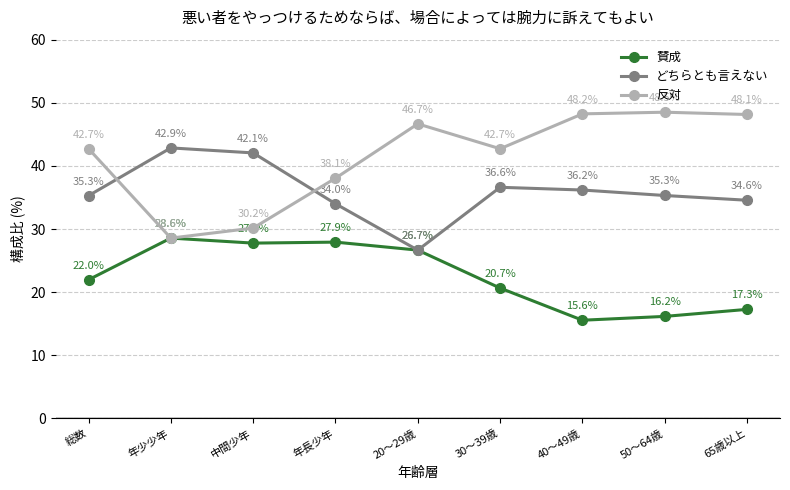

The value of 反対 at 50～64歳 is 48.5. True or false?

True